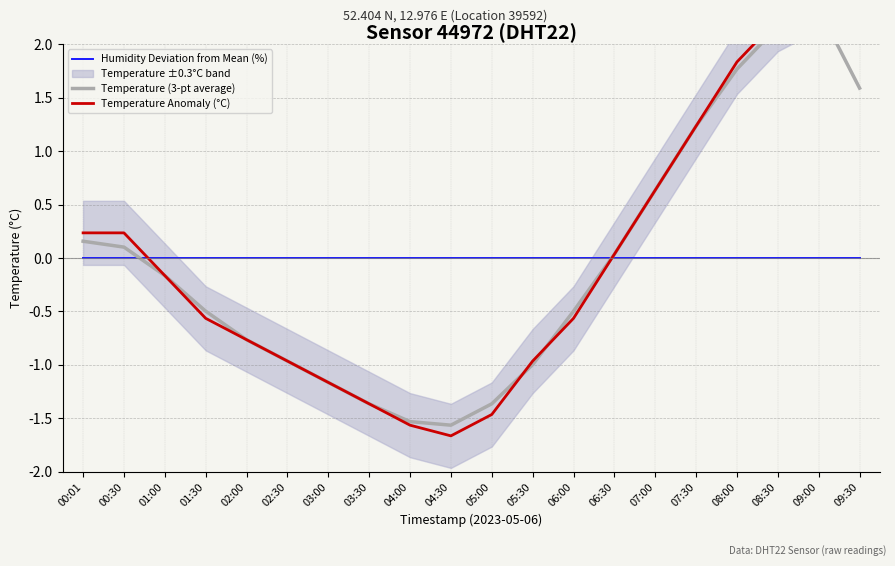

The value of Temperature (3-pt average) at 09:00 is 4.1. True or false?

False